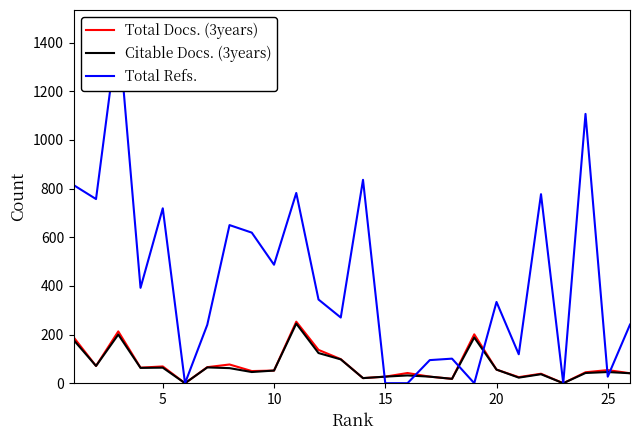

The value of Total Docs. (3years) at 0 is 84. True or false?

False